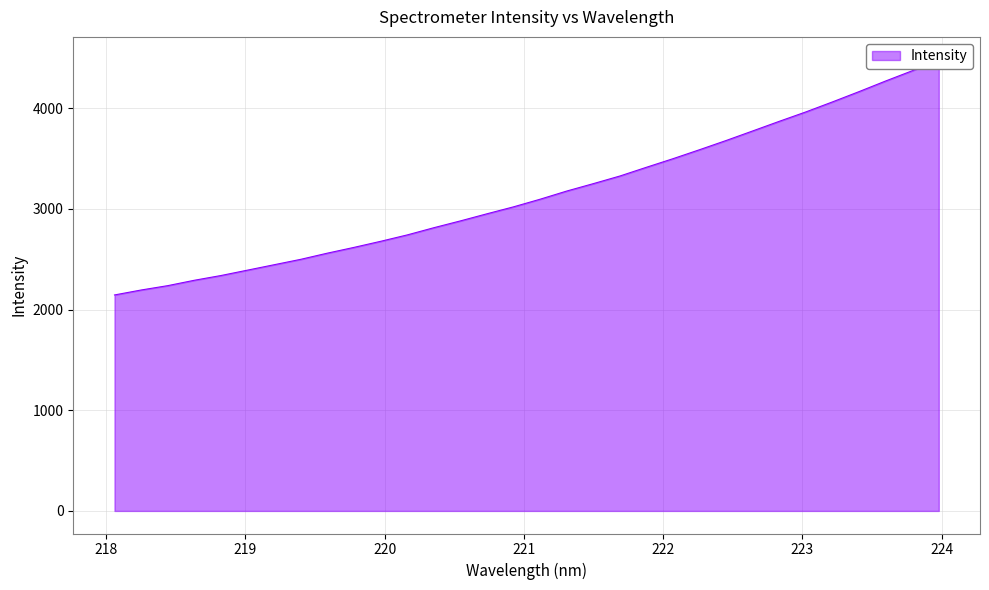

The value at 223.2172 is 4063.4. True or false?

True